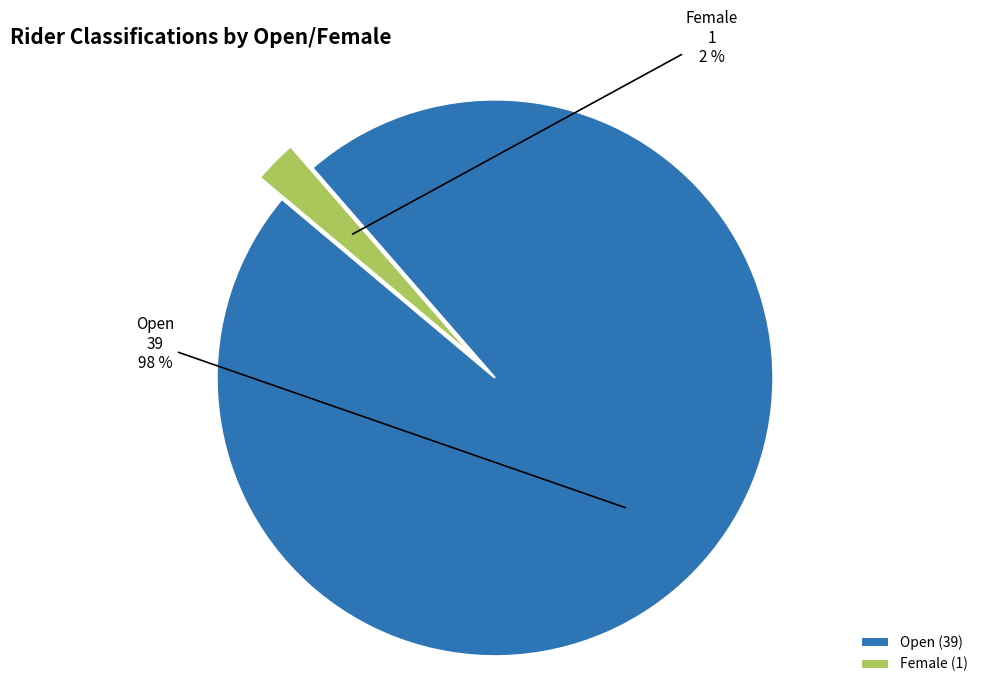

The Female slice represents 2% of the pie. True or false?

True